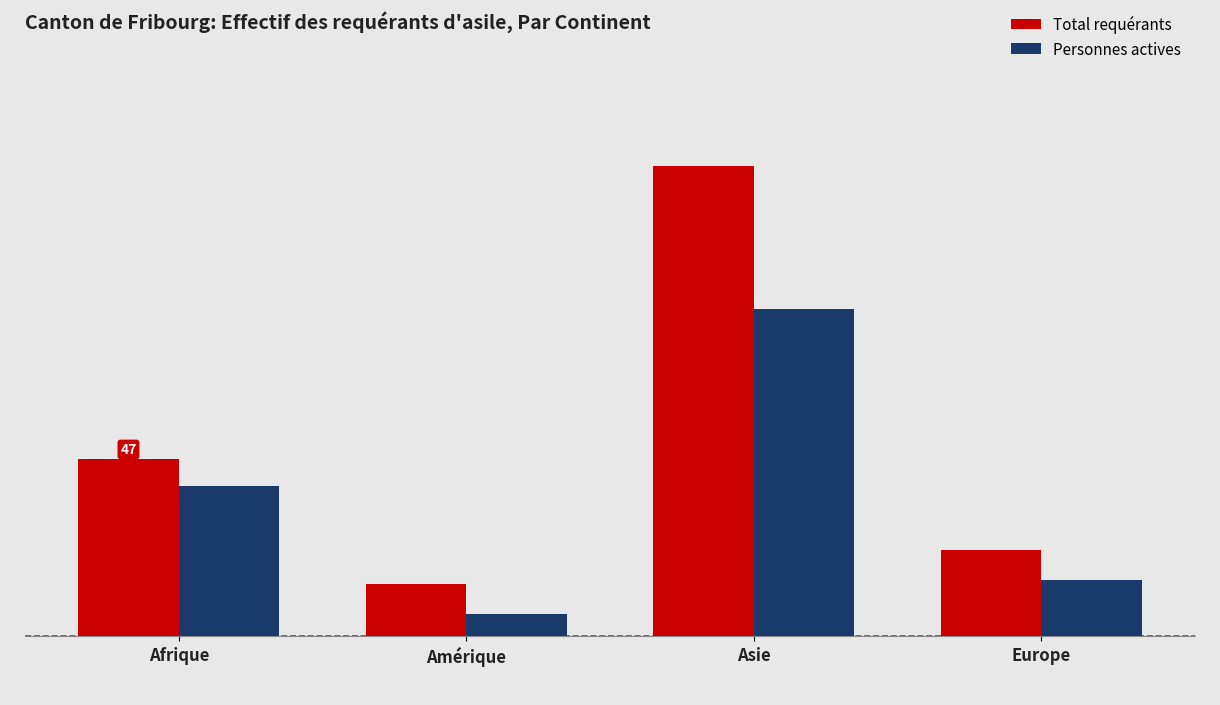

At which category is the sum across all series the highest?

Asie